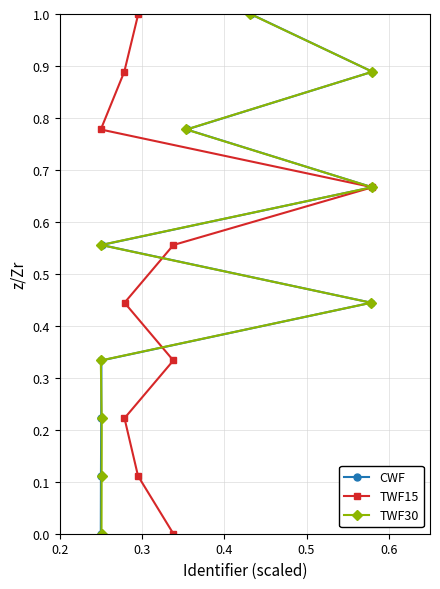

What is the maximum value for CWF?

1.0